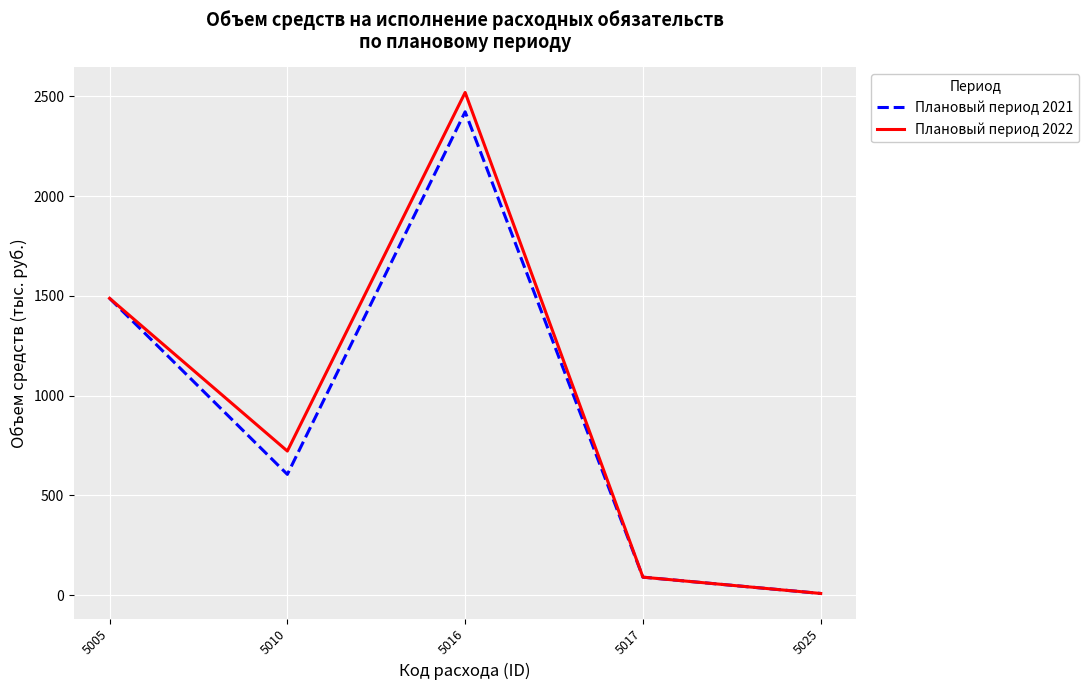

Is it true that Плановый период 2022 equals 1081.7 at 5010?

False